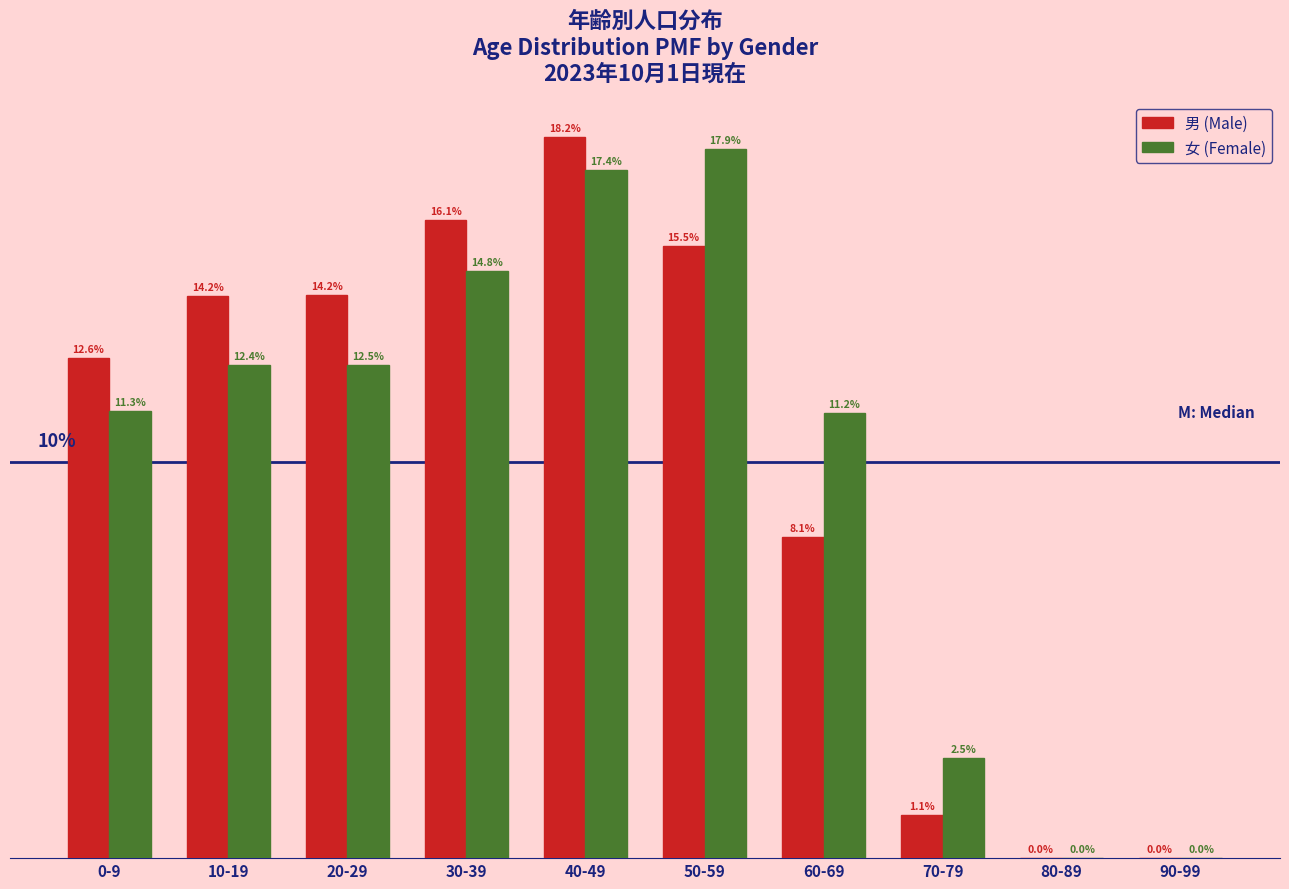

At which label does 男 (Male) reach its peak?

40-49